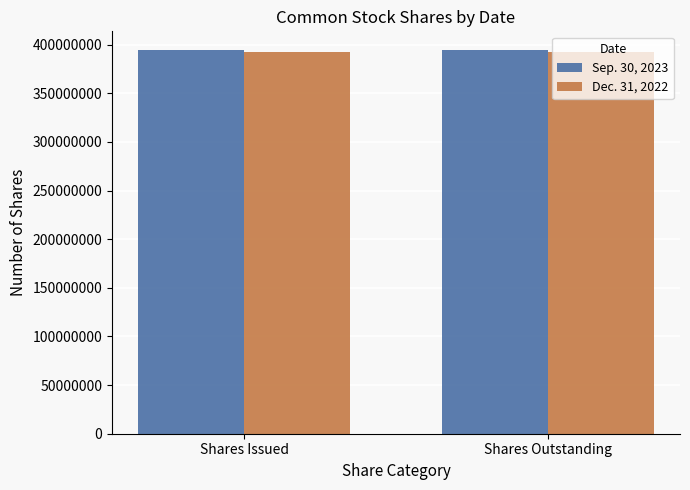

What is the greatest value displayed?

393926996